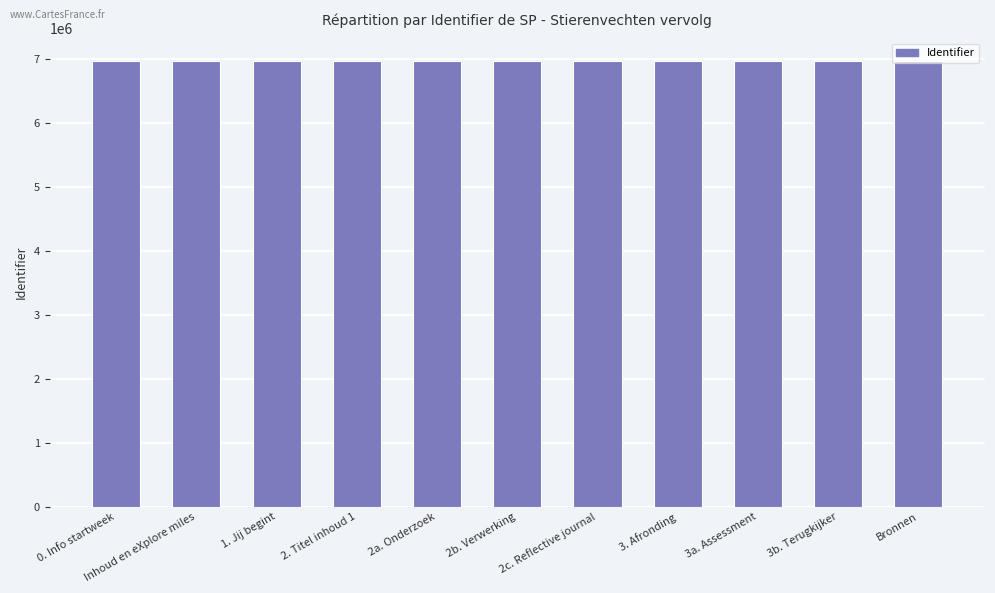

What is the maximum value shown in the chart?

6980737